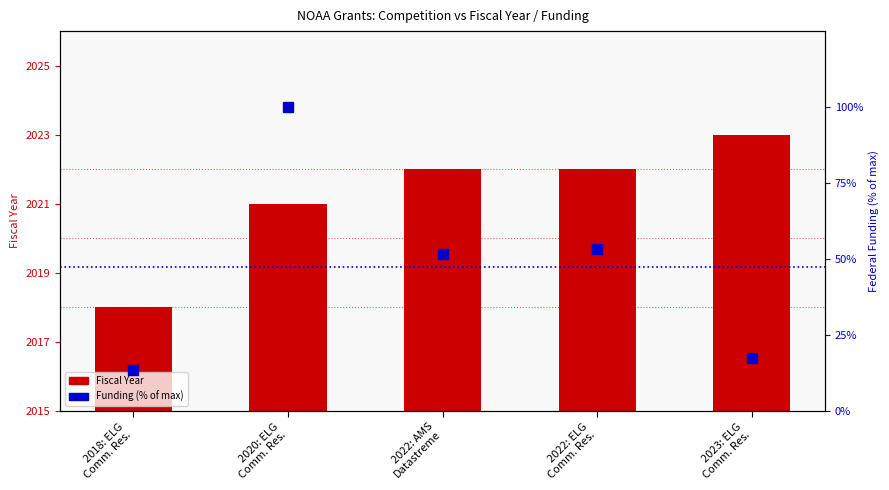

Rank the categories by Funding (% of max) value from highest to lowest.

2020: ELG
Comm. Res., 2022: ELG
Comm. Res., 2022: AMS
Datastreme, 2023: ELG
Comm. Res., 2018: ELG
Comm. Res.